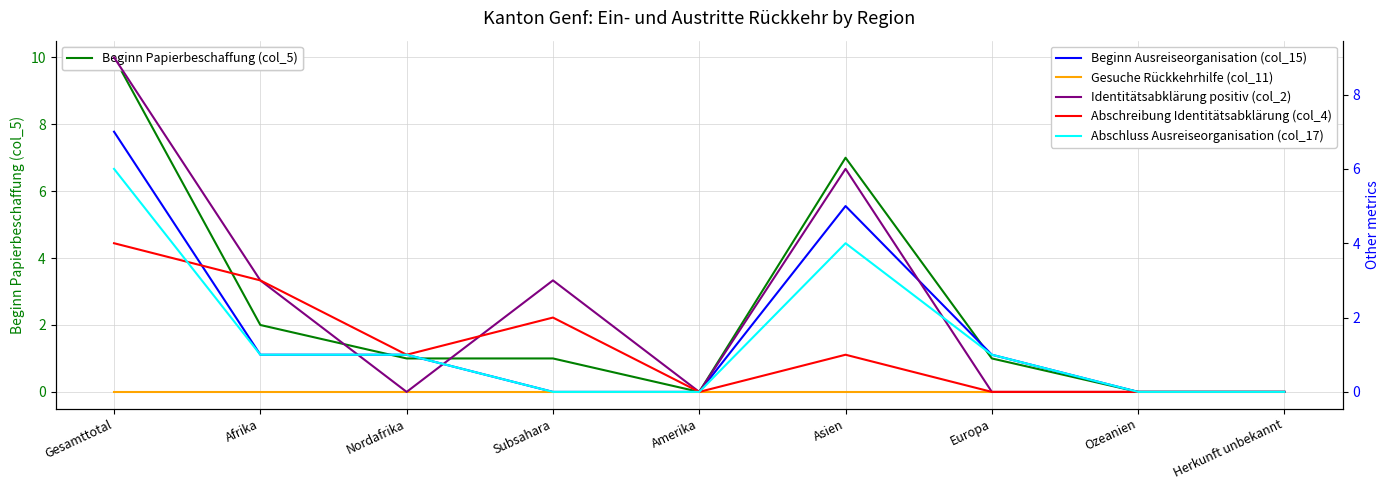

The Abschluss Ausreiseorganisation (col_17) series shows 0 at Europa. True or false?

False